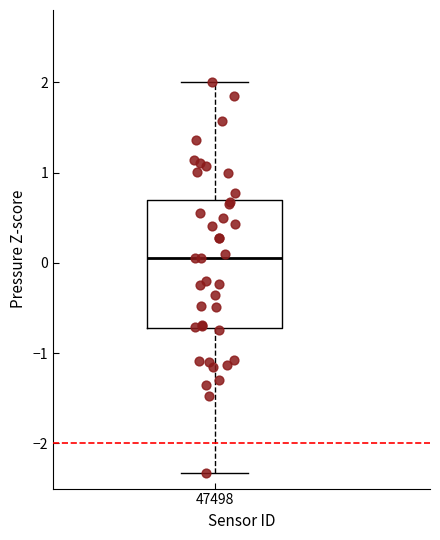

Where does the median line of the box at x = 47498 sit on the y-axis? The values are not printed on the chart, so give them approximately, as read against the axis.

0.1